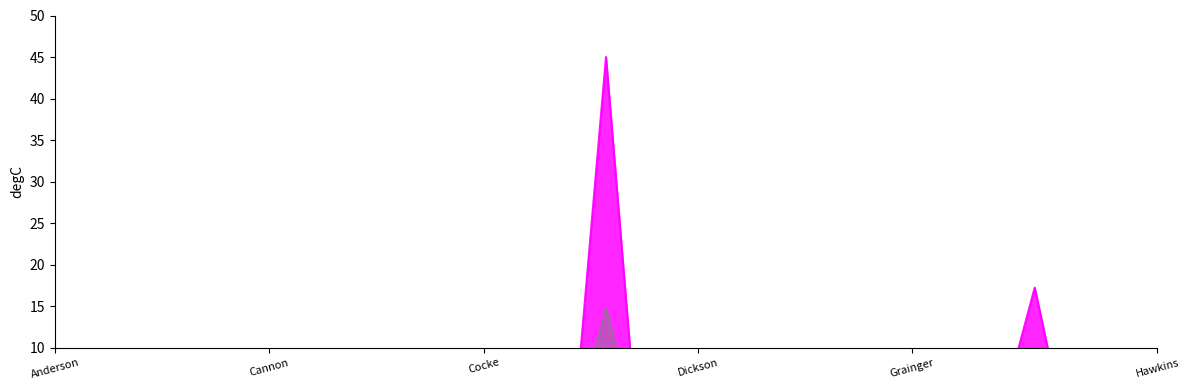

What is the greatest value displayed?

45.0